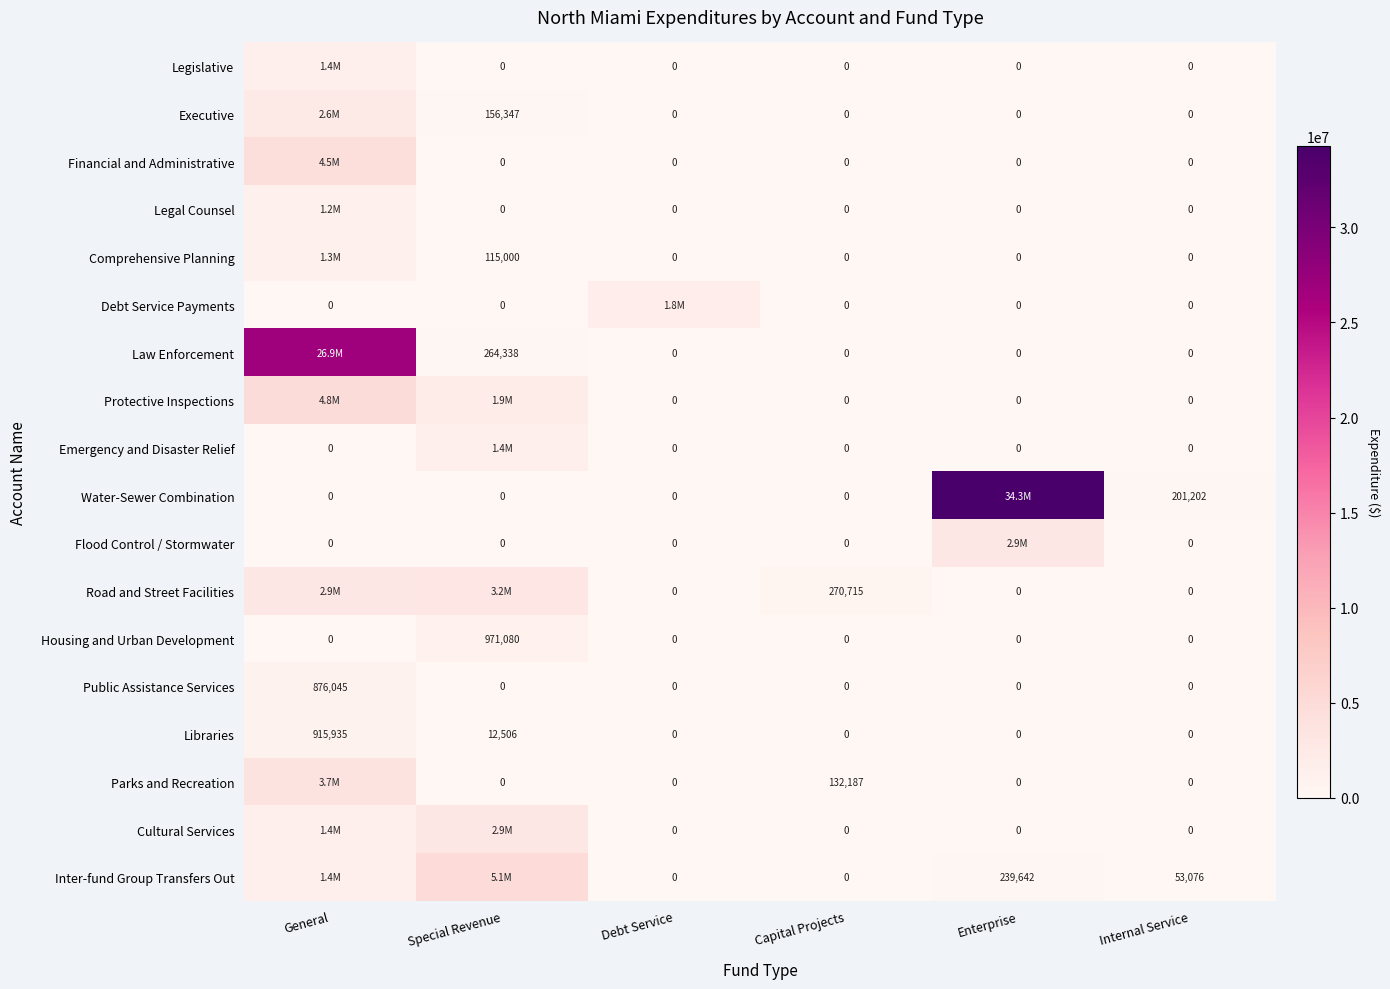

What is the sum of the Comprehensive Planning values at Special Revenue and Internal Service?

115000